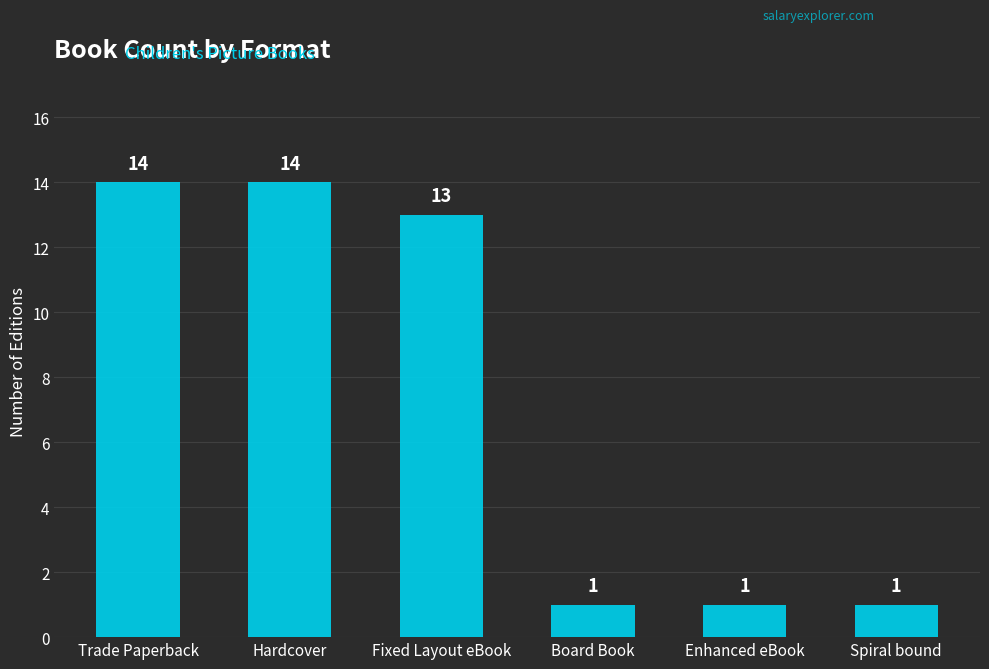

What is the difference between the maximum and minimum values?

13